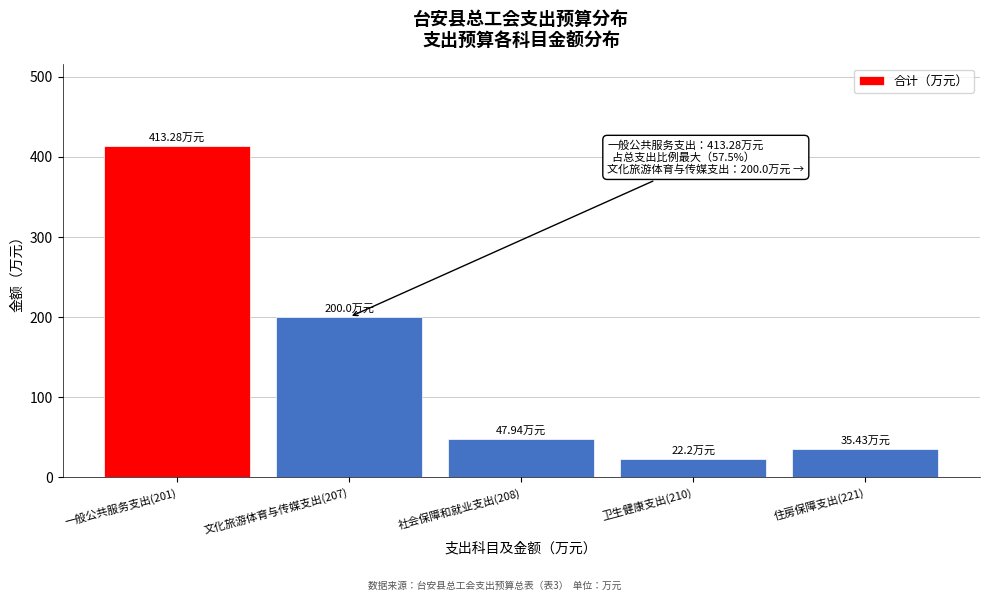

What is the sum of the values at 卫生健康支出(210) and 文化旅游体育与传媒支出(207)?

222.2